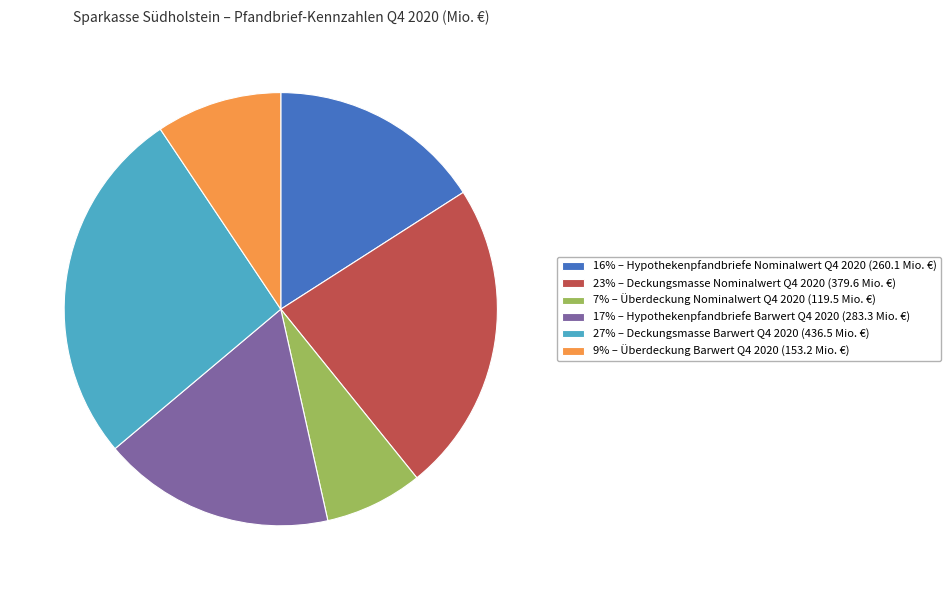

Is 9% – Überdeckung Barwert Q4 2020 (153.2 Mio. €) the majority of the pie?

No